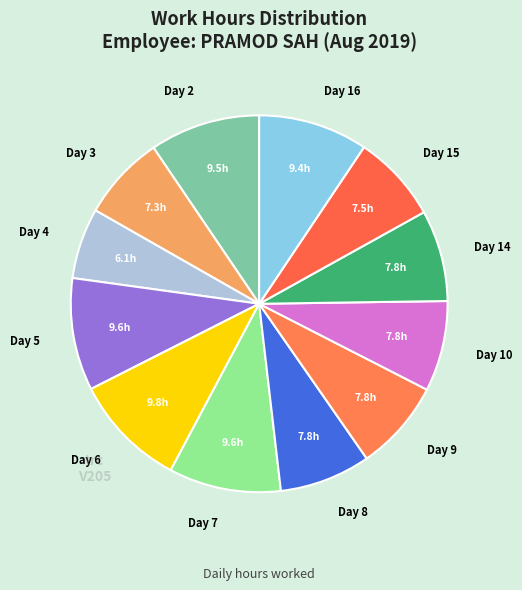

Which category has the biggest portion of the pie?

Day 6